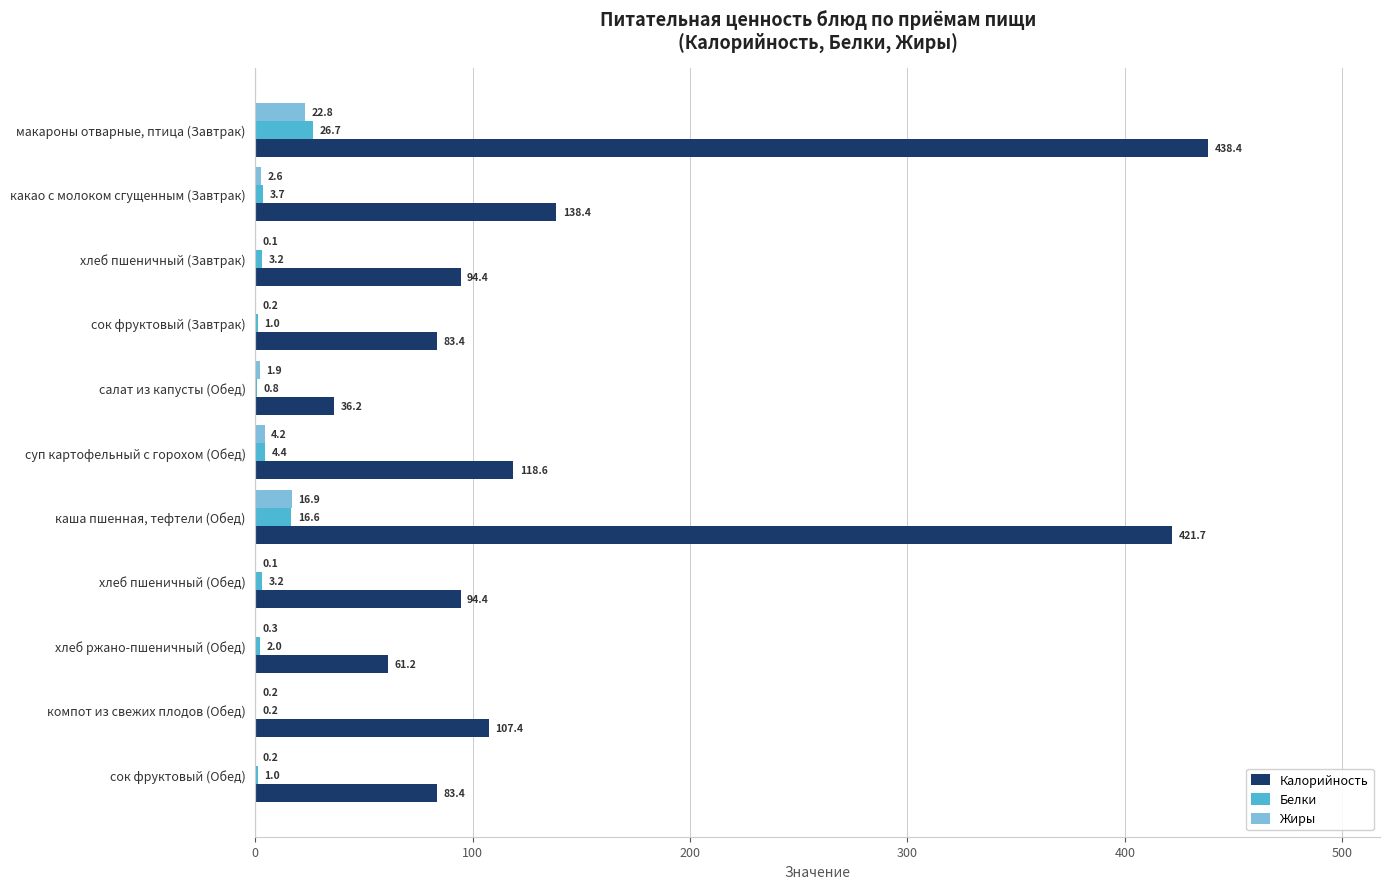

Which series has the largest total across all categories?

Калорийность